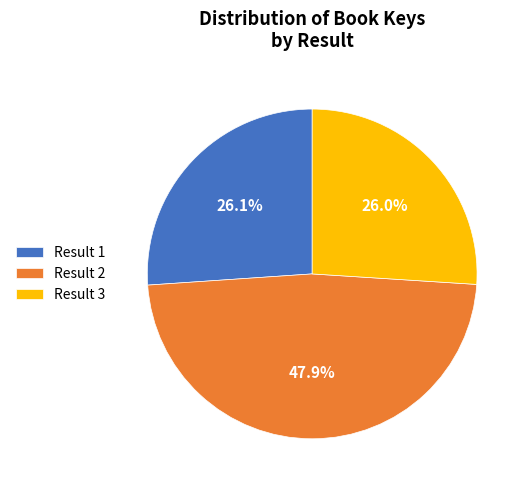

What is the ratio of the value at Result 3 to the value at Result 2?

0.5